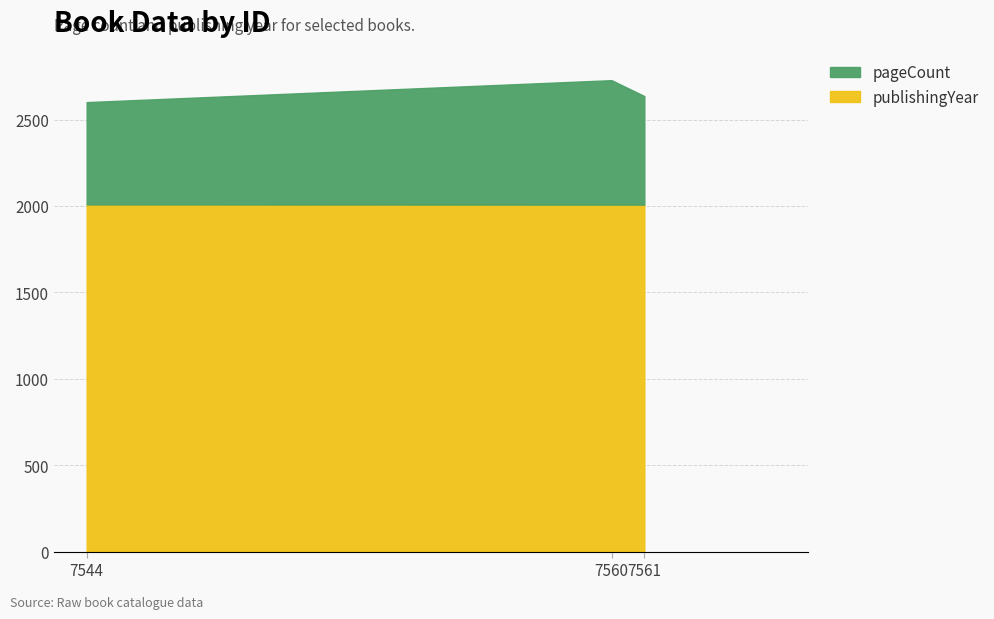

How many distinct data groups are displayed?

2